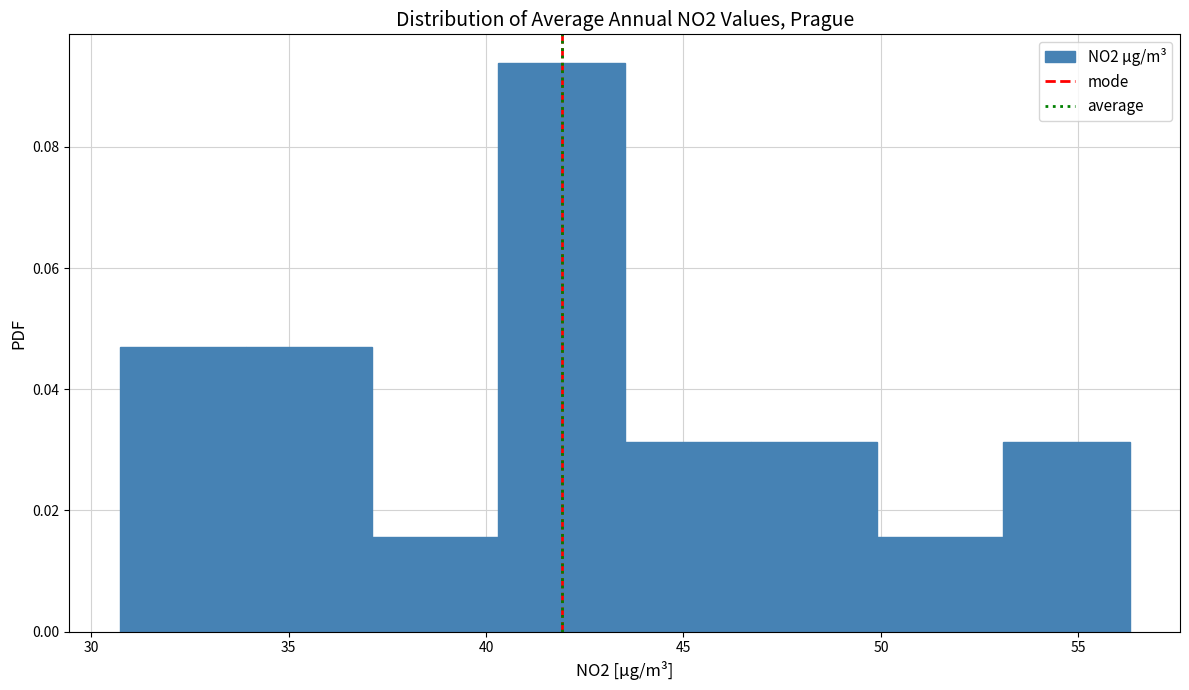

How tall is the bar that spans 43.5 to 46.5 on the x-axis? Neither the bar edges nor the heights are printed on the chart, so give them approximately, as read against the axes.

0.032